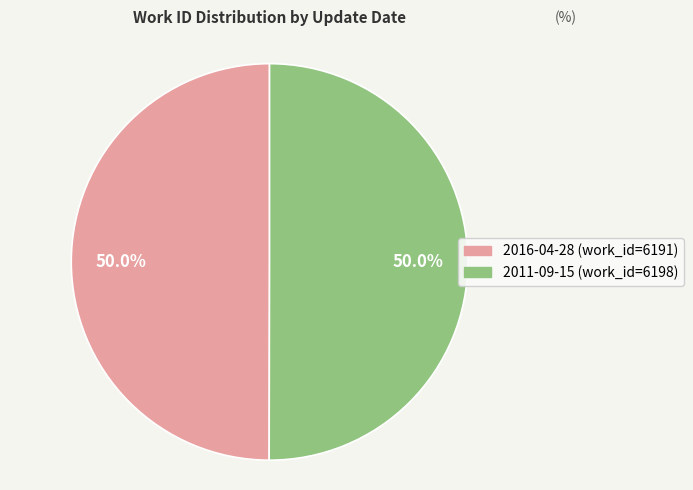

True or false: 2016-04-28 accounts for 65% of the total.

False